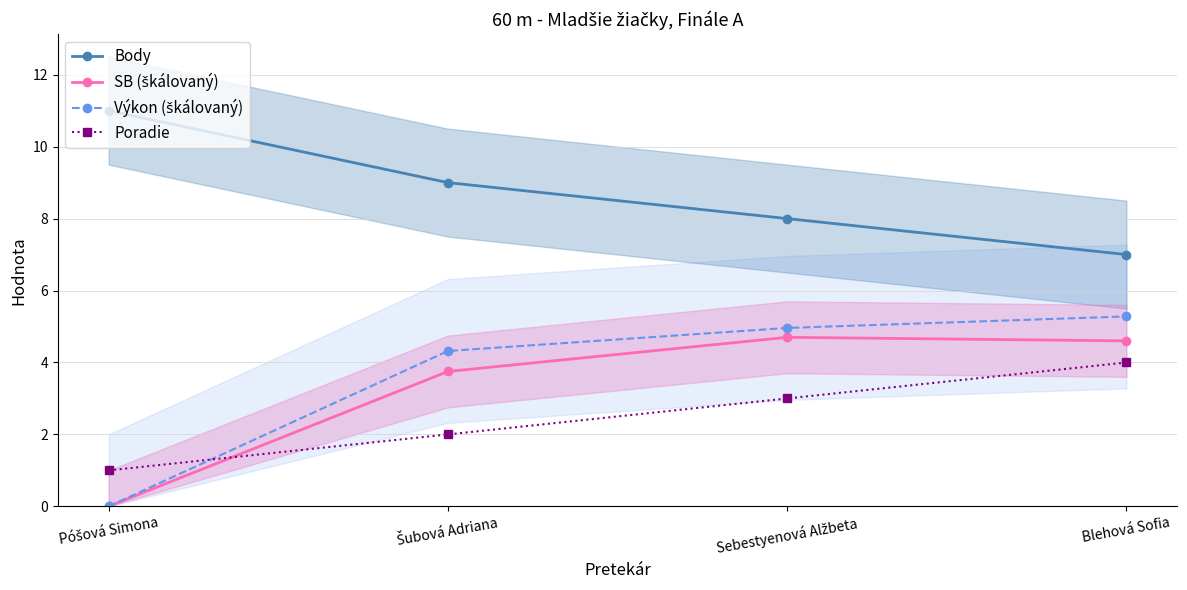

Rank the series by their maximum value, from lowest to highest.

Poradie, SB (škálovaný), Výkon (škálovaný), Body